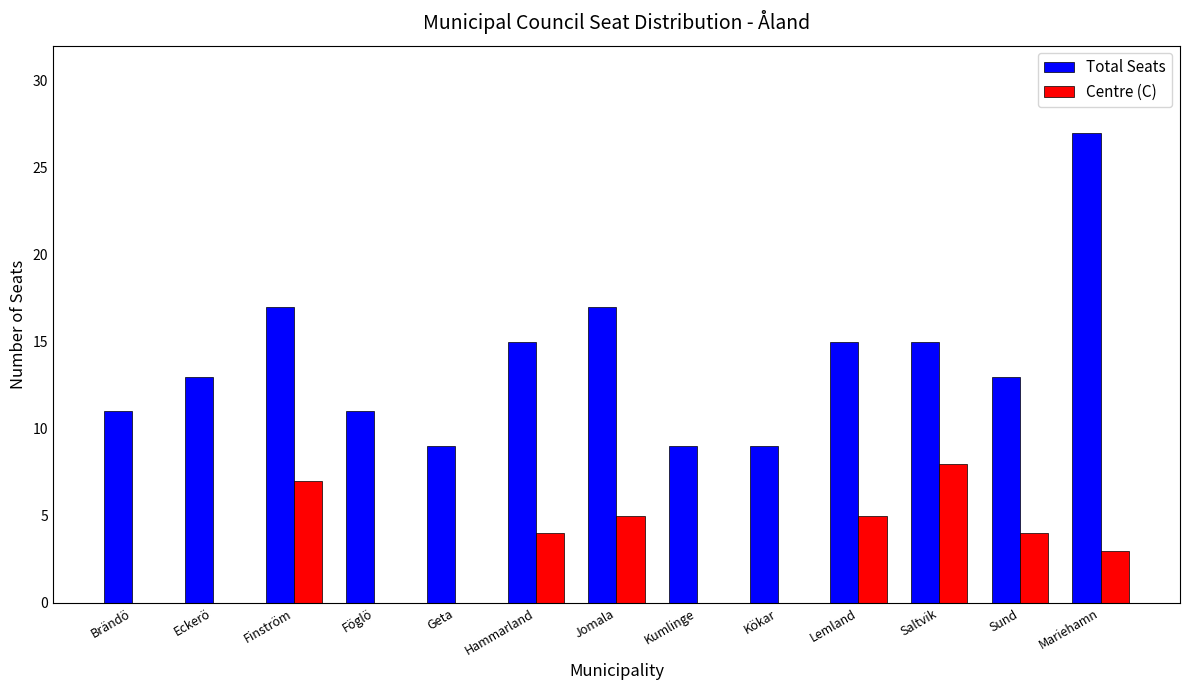

Is the value of Centre (C) at Kökar greater than the value of Total Seats at Sund?

No